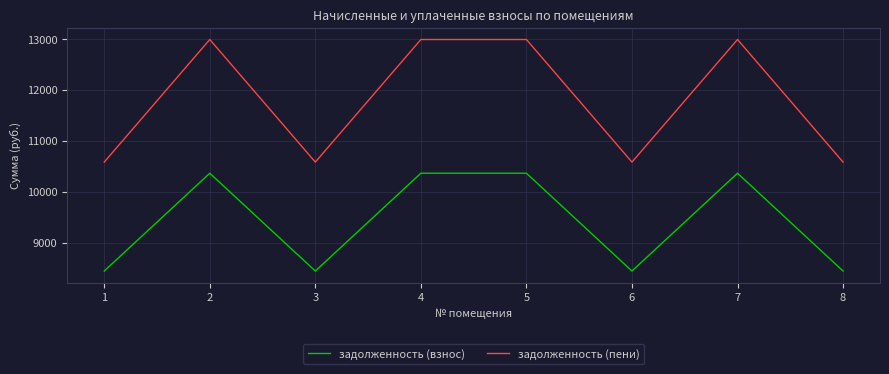

True or false: задолженность (пени) and задолженность (взнос) cross at least once.

False